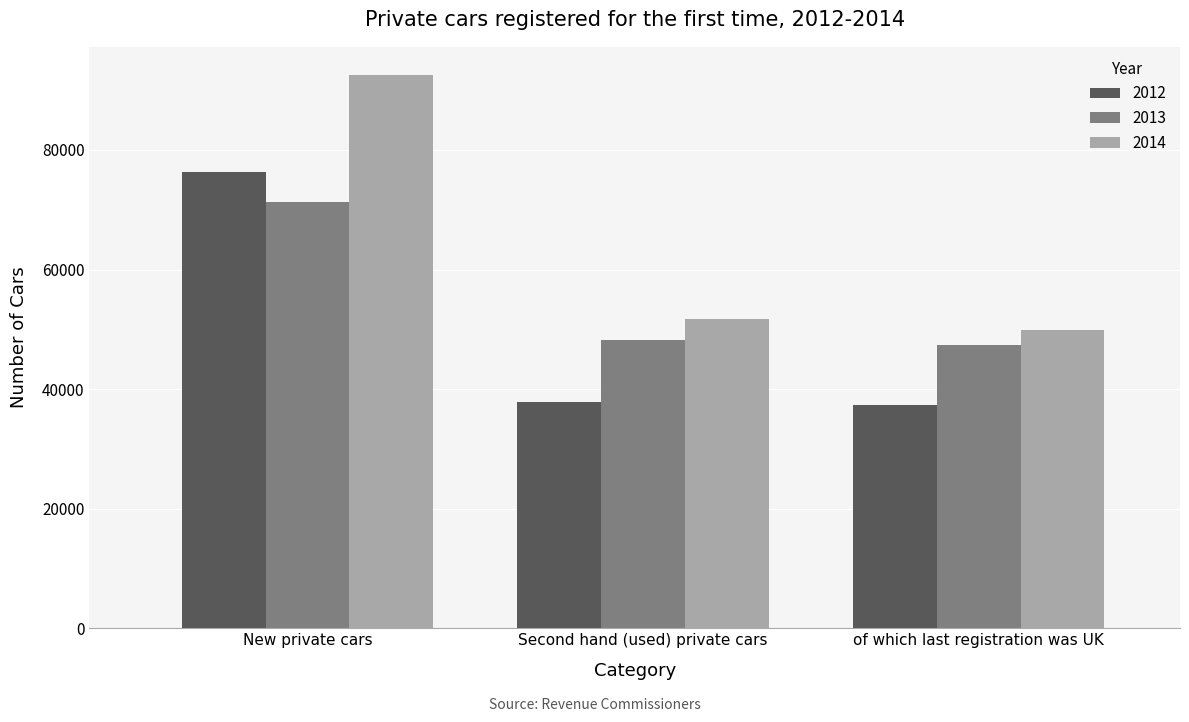

What are all the series names shown in the legend?

2012, 2013, 2014